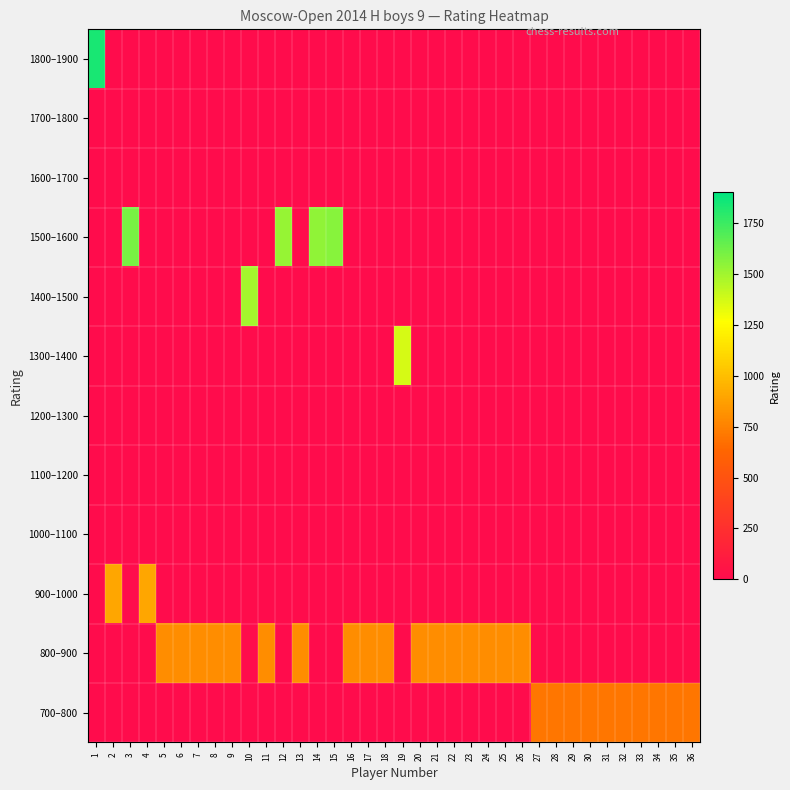

What is the total value across all series at 28?

700